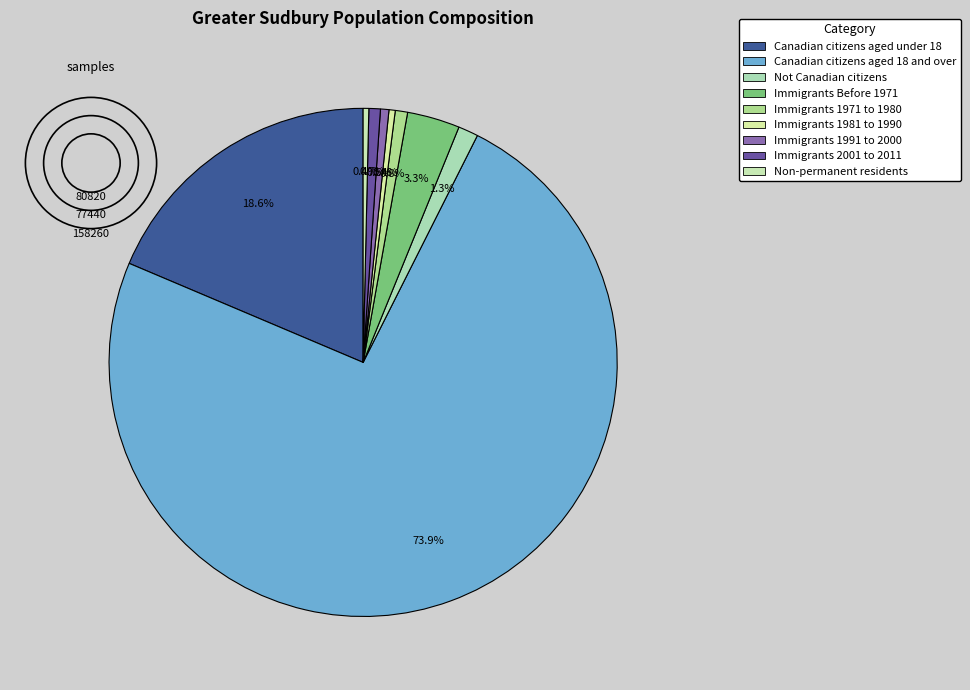

Which has a higher value, Canadian citizens aged 18 and over or Not Canadian citizens?

Canadian citizens aged 18 and over